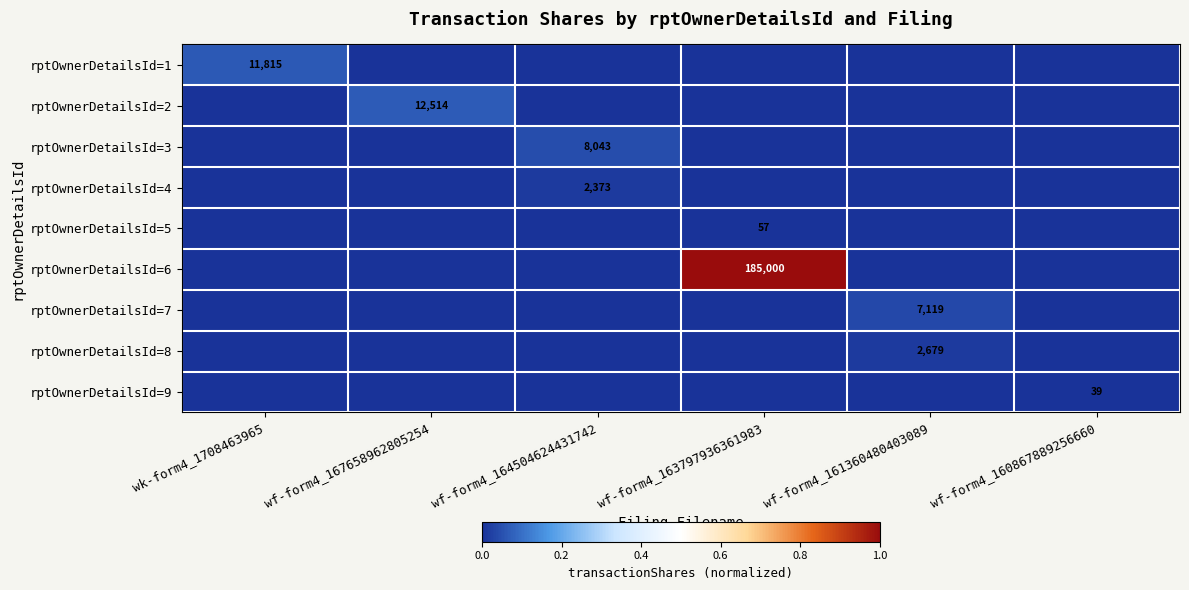

The rptOwnerDetailsId=7 series shows 7119 at wf-form4_161360480403089. True or false?

True